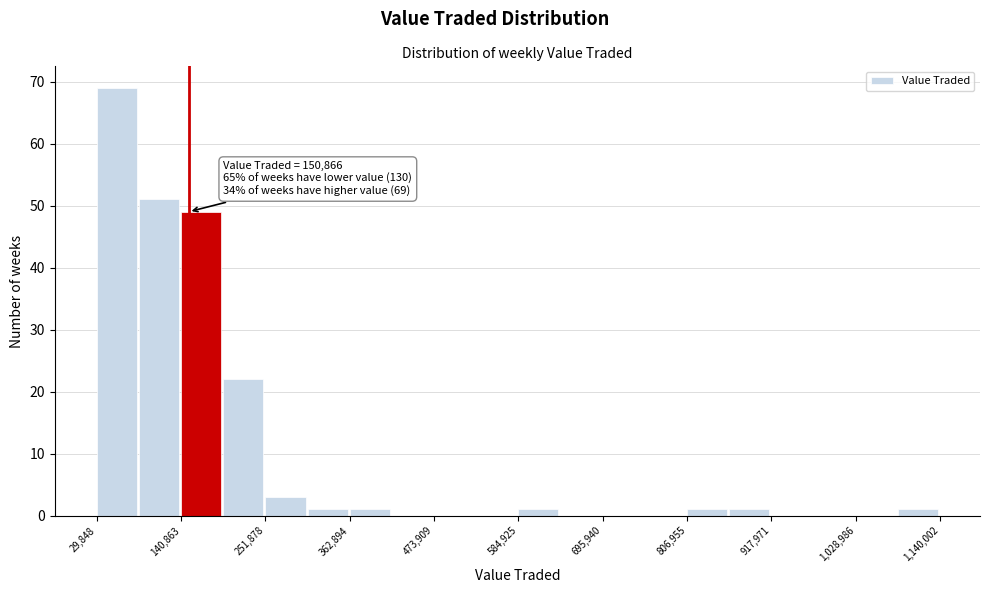

Read against the x-axis, roughly where is the centre of the tallest bar?

60000